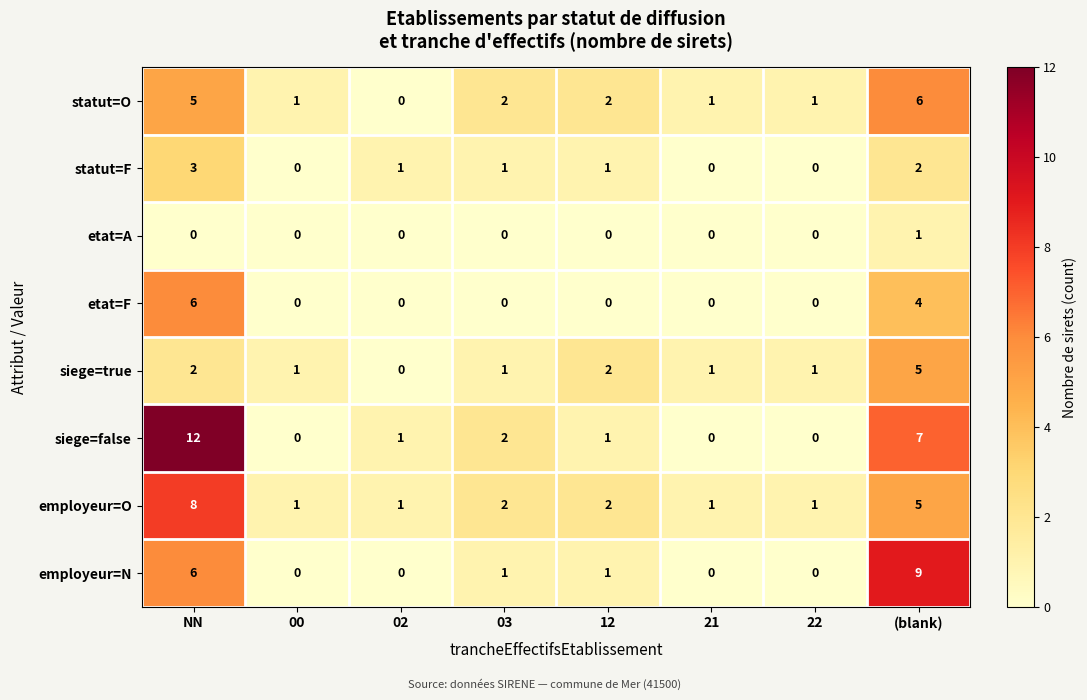

Which series has the widest spread of values?

siege=false